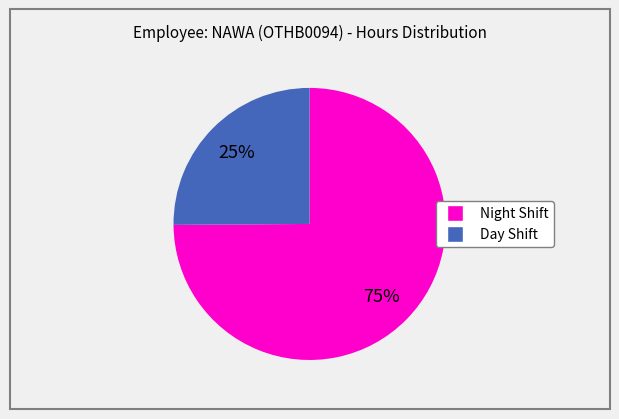

To the nearest percent, what is the average slice percentage?

50%